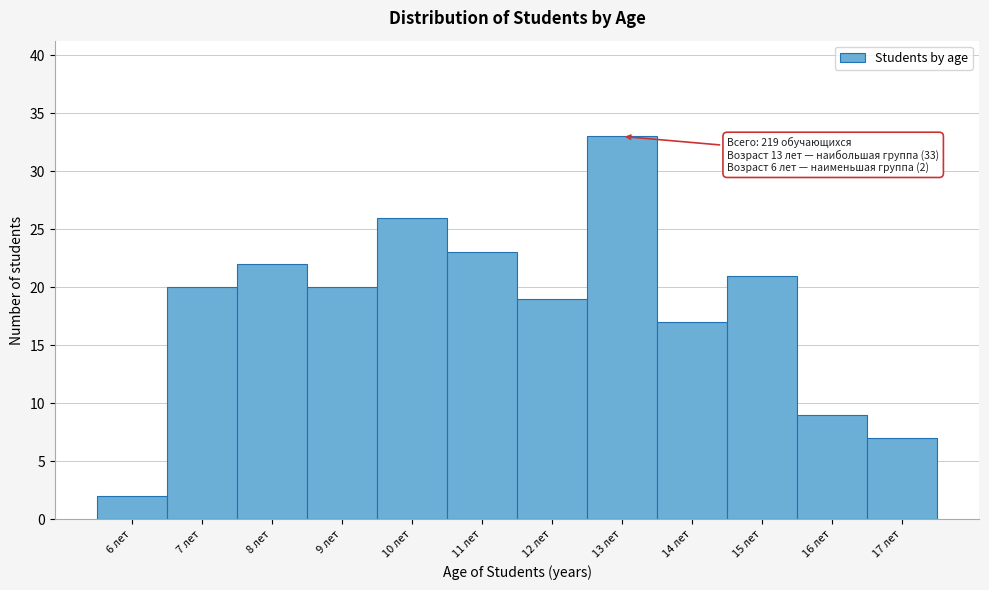

Over which range of the x-axis is the bar tallest?

12.5 to 13.5